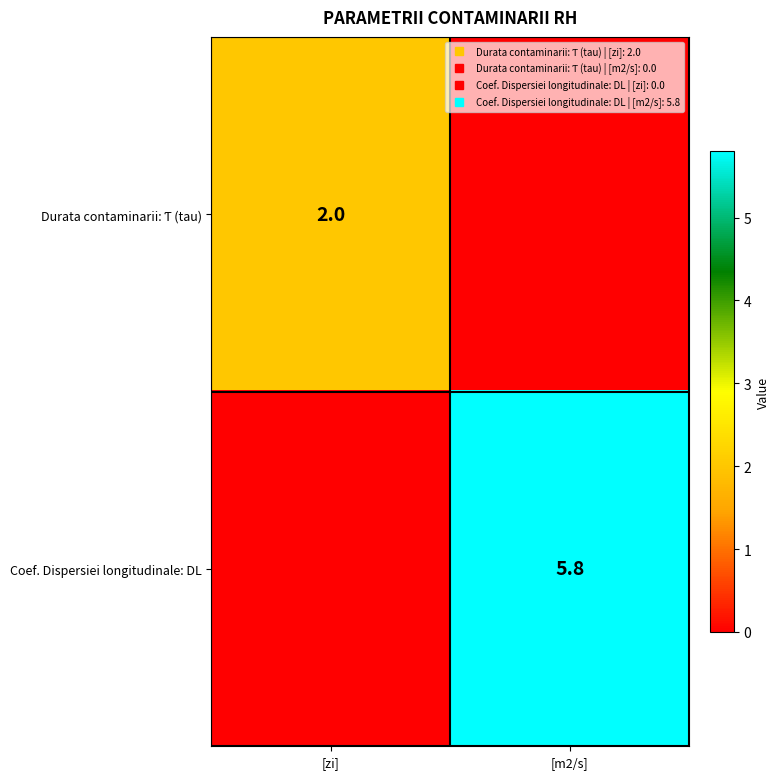

The value of Coef. Dispersiei longitudinale: DL at [m2/s] is 1.7. True or false?

False